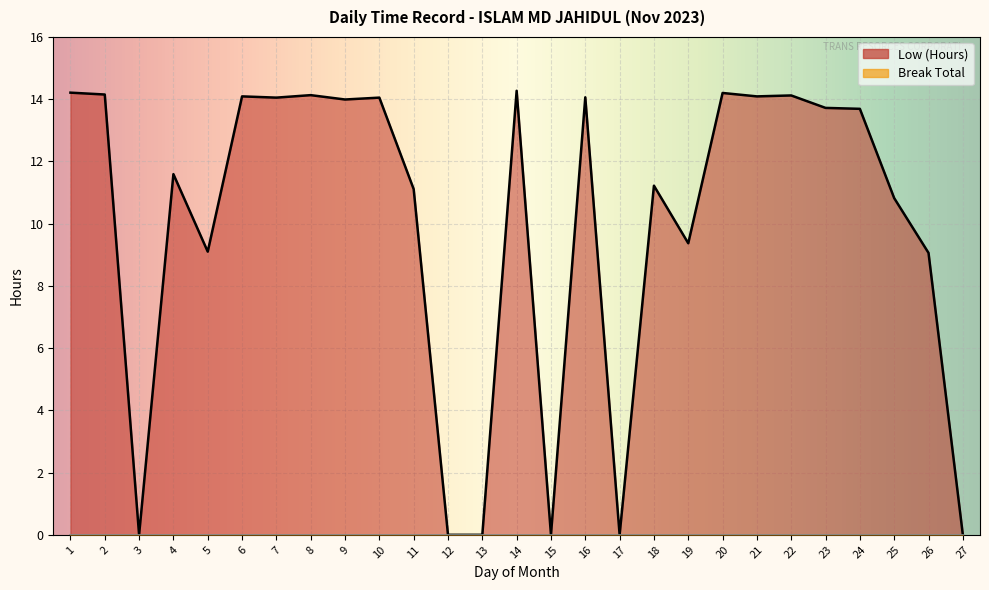

At which category does the chart reach its minimum across all series?

3